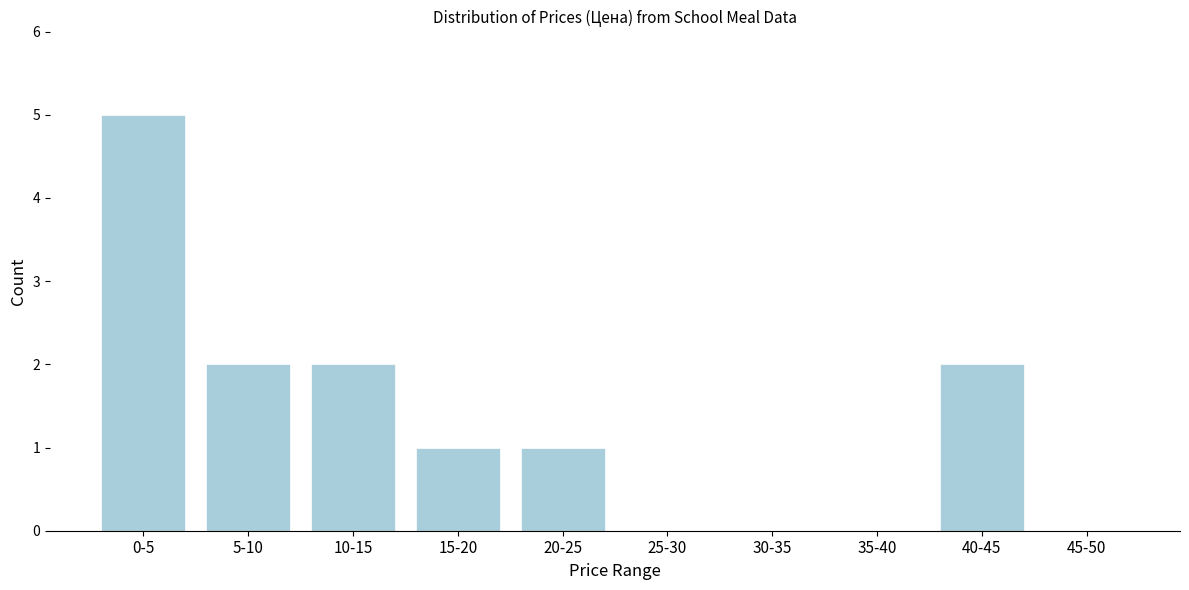

Reading right to left, what are all the values shown in this chart?

45-50=0	40-45=2	35-40=0	30-35=0	25-30=0	20-25=1	15-20=1	10-15=2	5-10=2	0-5=5